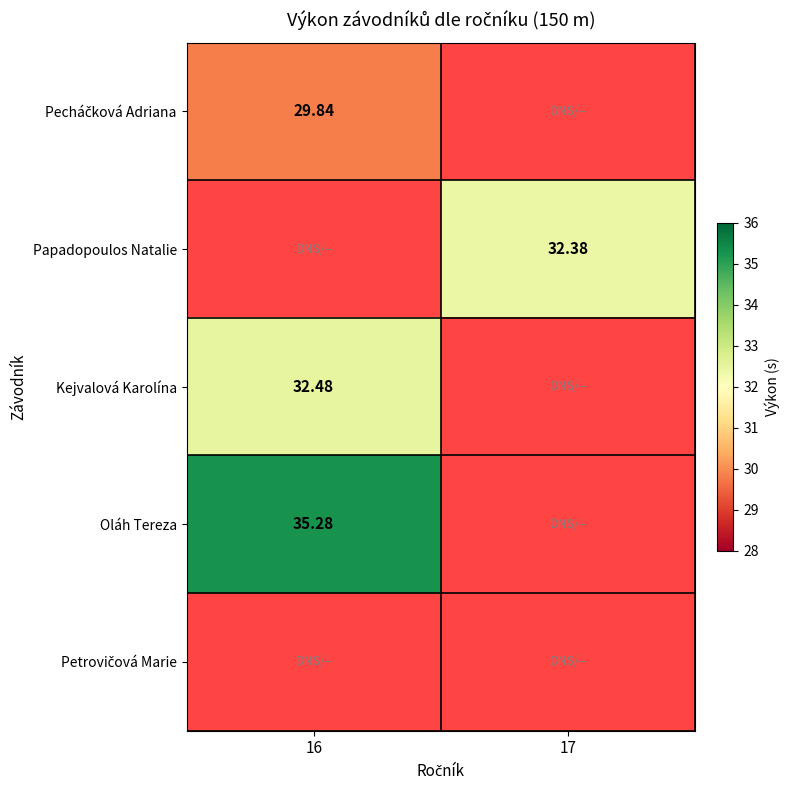

At which category does the chart reach its minimum across all series?

16